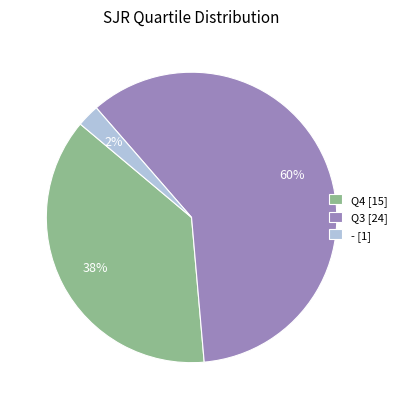

Rank the categories by value from highest to lowest.

Q3 [24], Q4 [15], - [1]